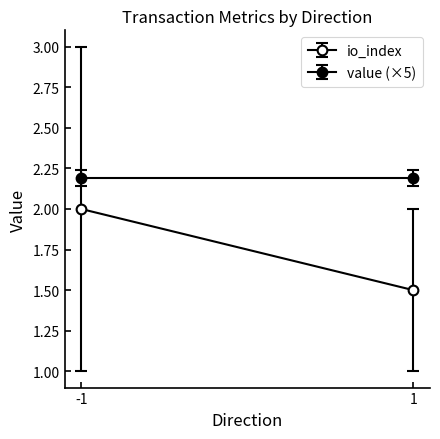

At which category is the sum across all series the highest?

-1